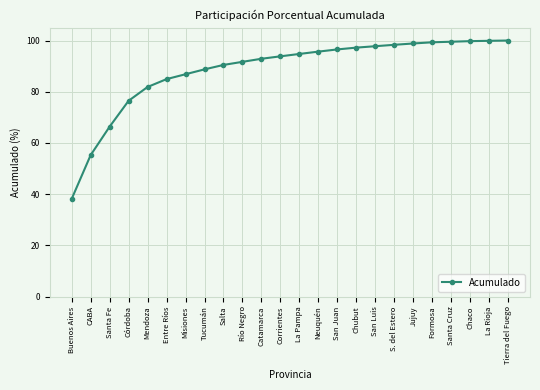

The value at Santa Cruz is 99.5. True or false?

True